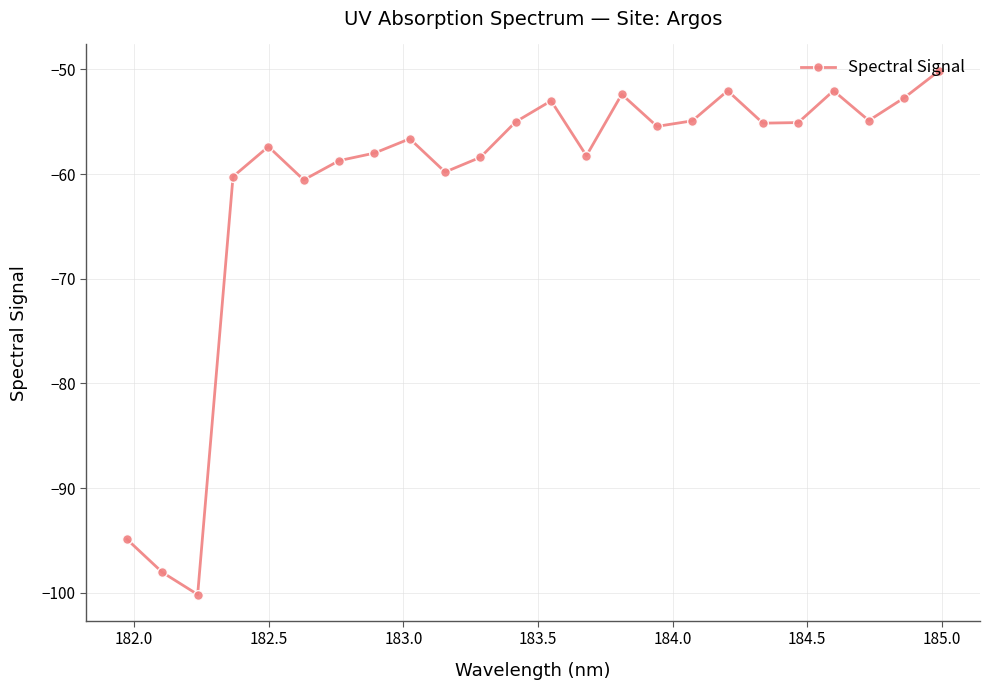

What is the greatest value displayed?

-50.1